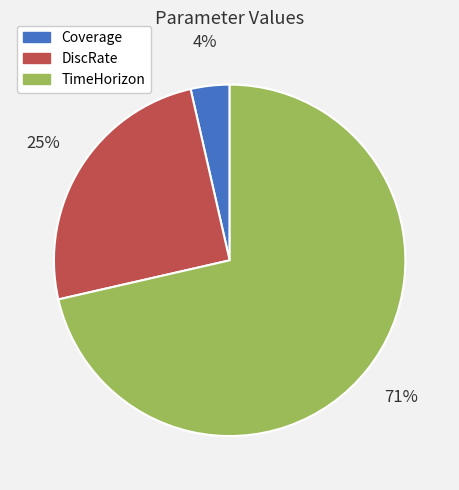

Which category accounts for the majority?

TimeHorizon